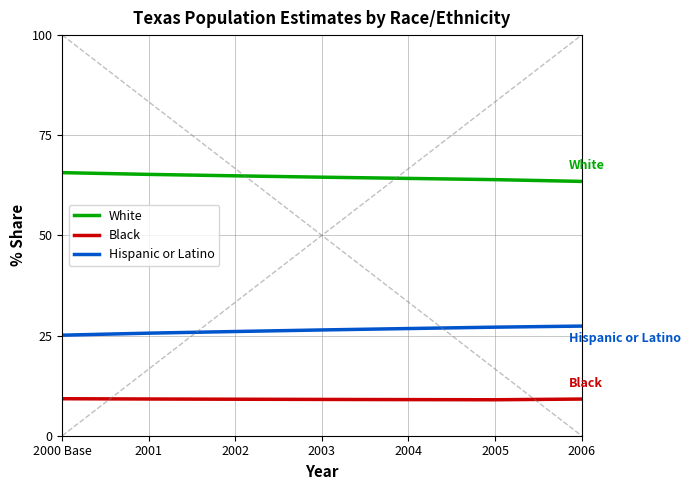

True or false: White and Black cross at least once.

False